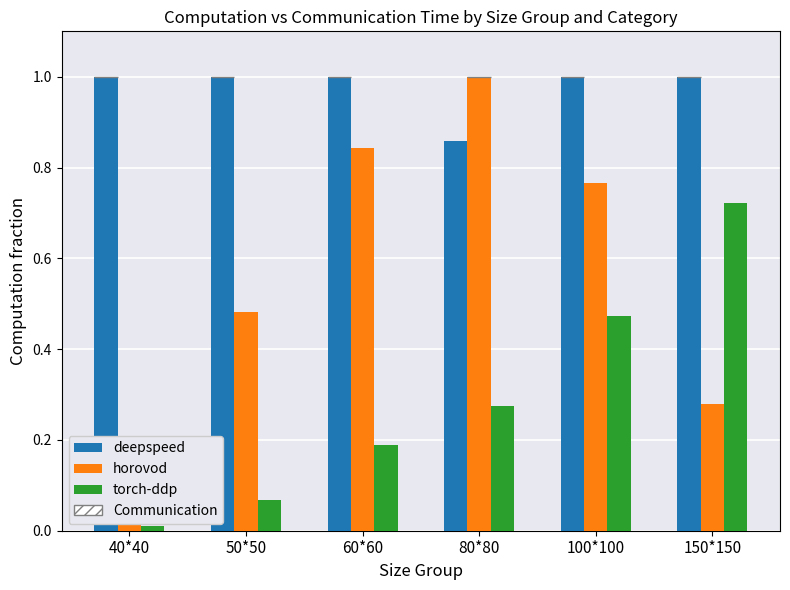

At how many categories does at least one series exceed 0?

6